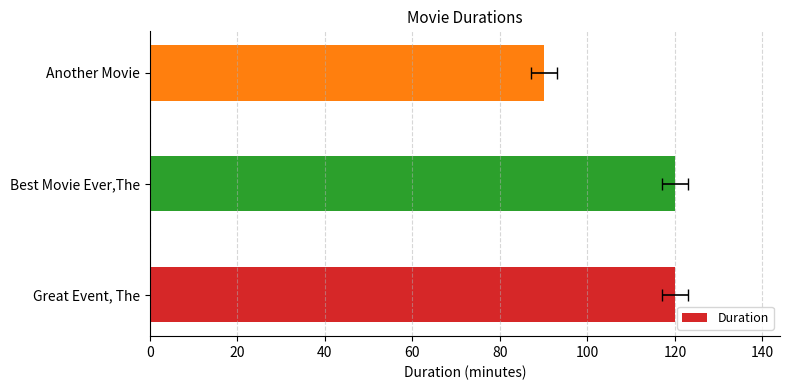

What is the sum of all values?

330